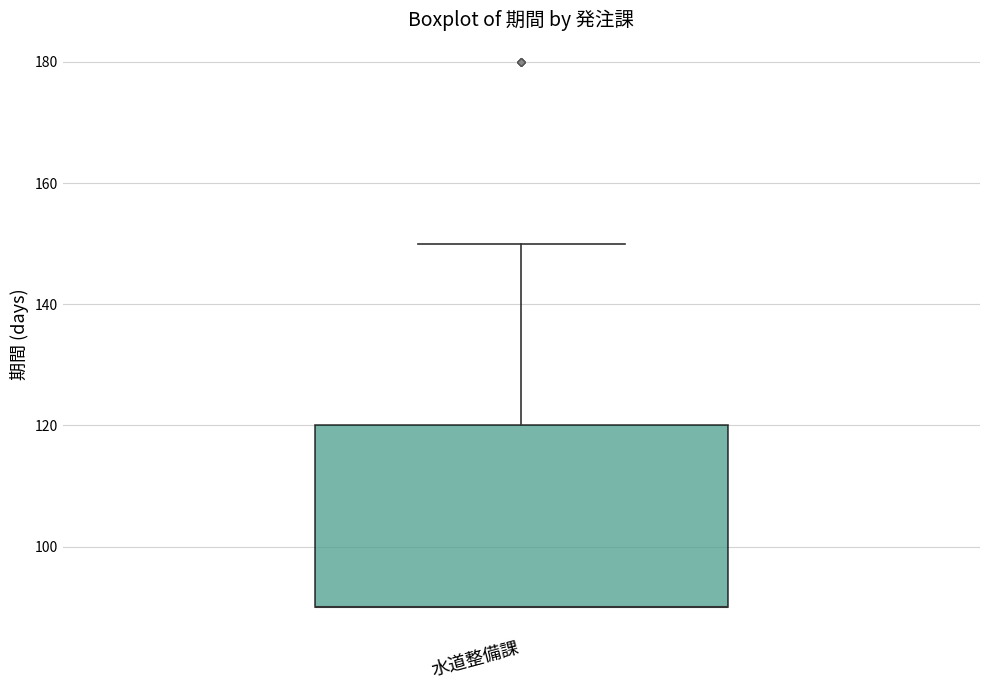

Transcribe this box plot: give where the median line is, the range the box spans, and where the two whiskers end, as read against the y-axis. The values are not printed on the chart, so give them approximately, as read against the axis.

median 90 (drawn on the box's lower edge), box 90 to 120, whiskers 90 to 150